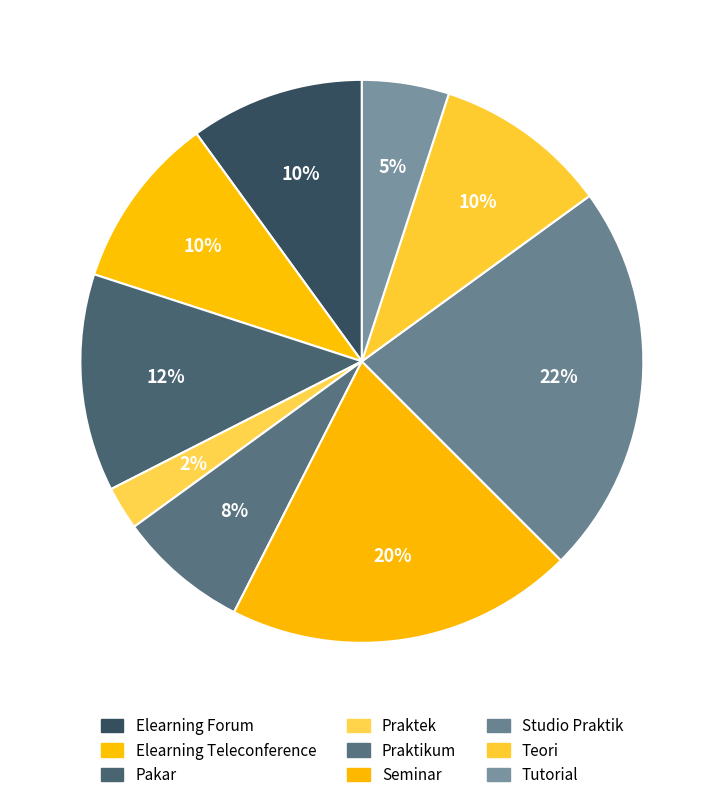

Between Teori and Seminar, which is larger?

Seminar